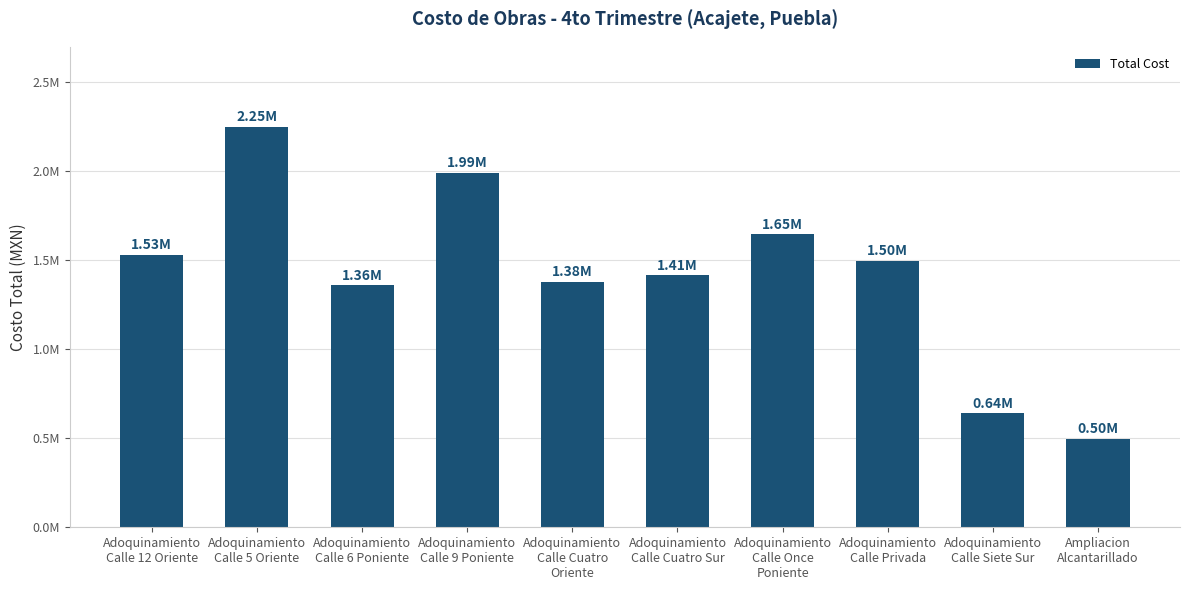

Are the bars horizontal?

No